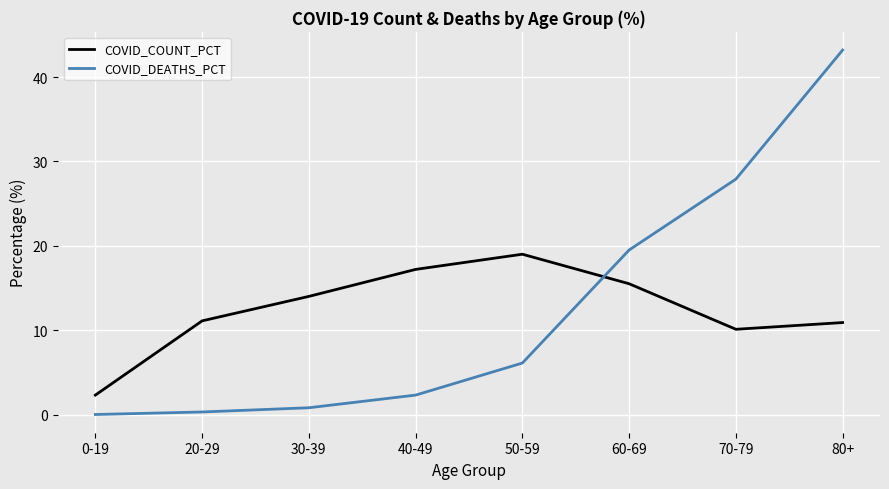

Which series has the largest range (max minus min)?

COVID_DEATHS_PCT